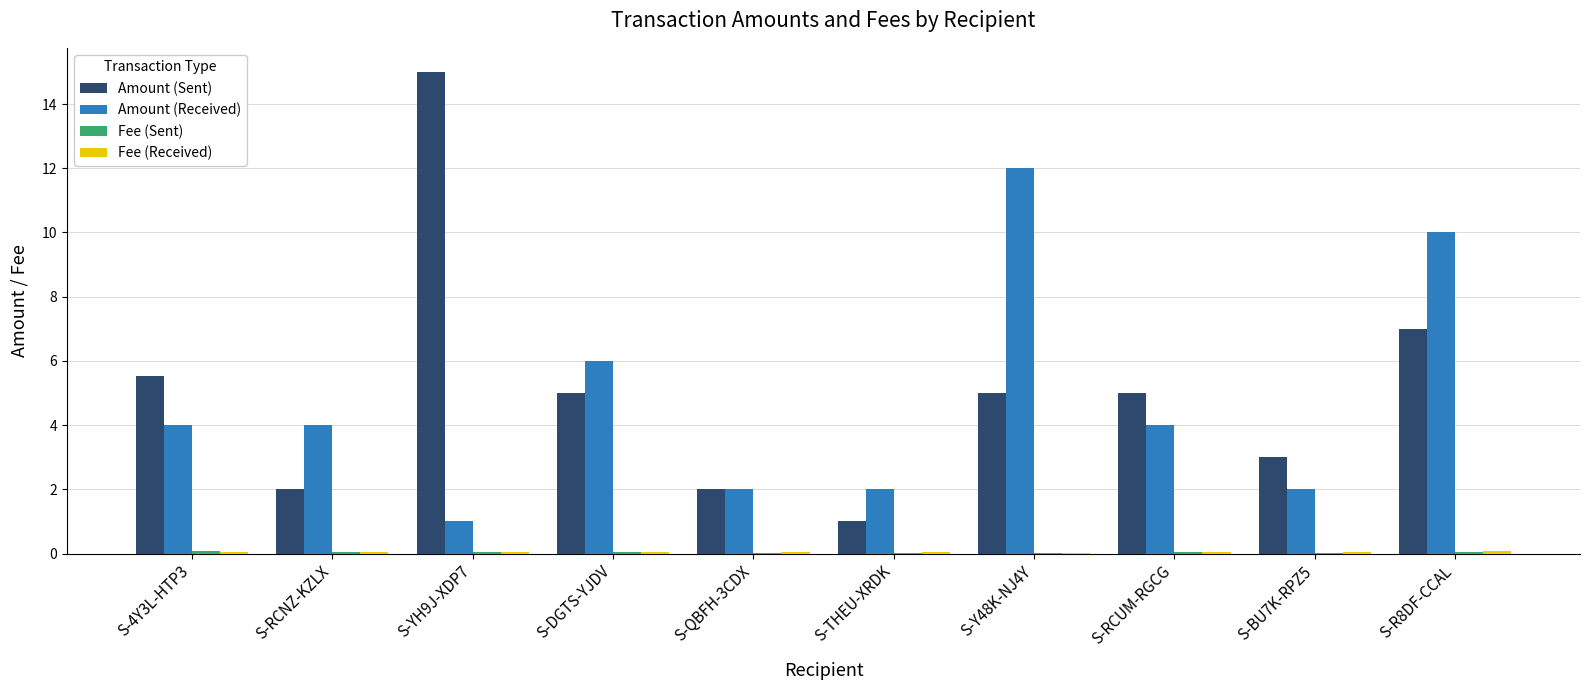

How many distinct data groups are displayed?

4